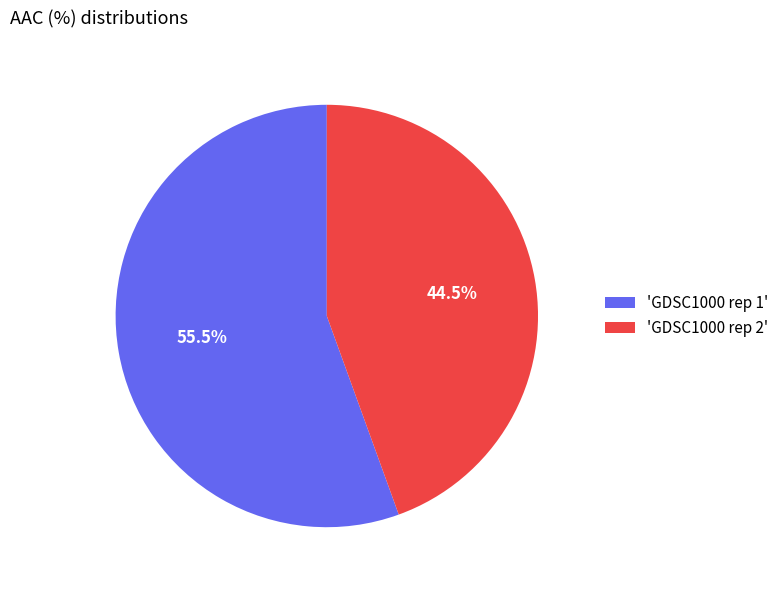

Which slice is the smallest?

'GDSC1000 rep 2'